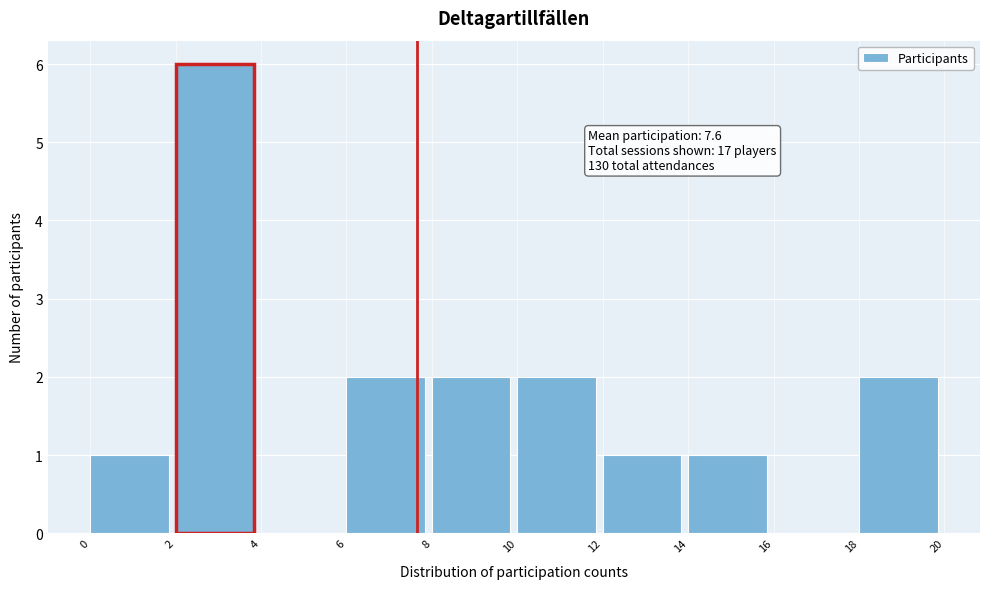

Which range on the x-axis has the tallest bar?

2 to 4